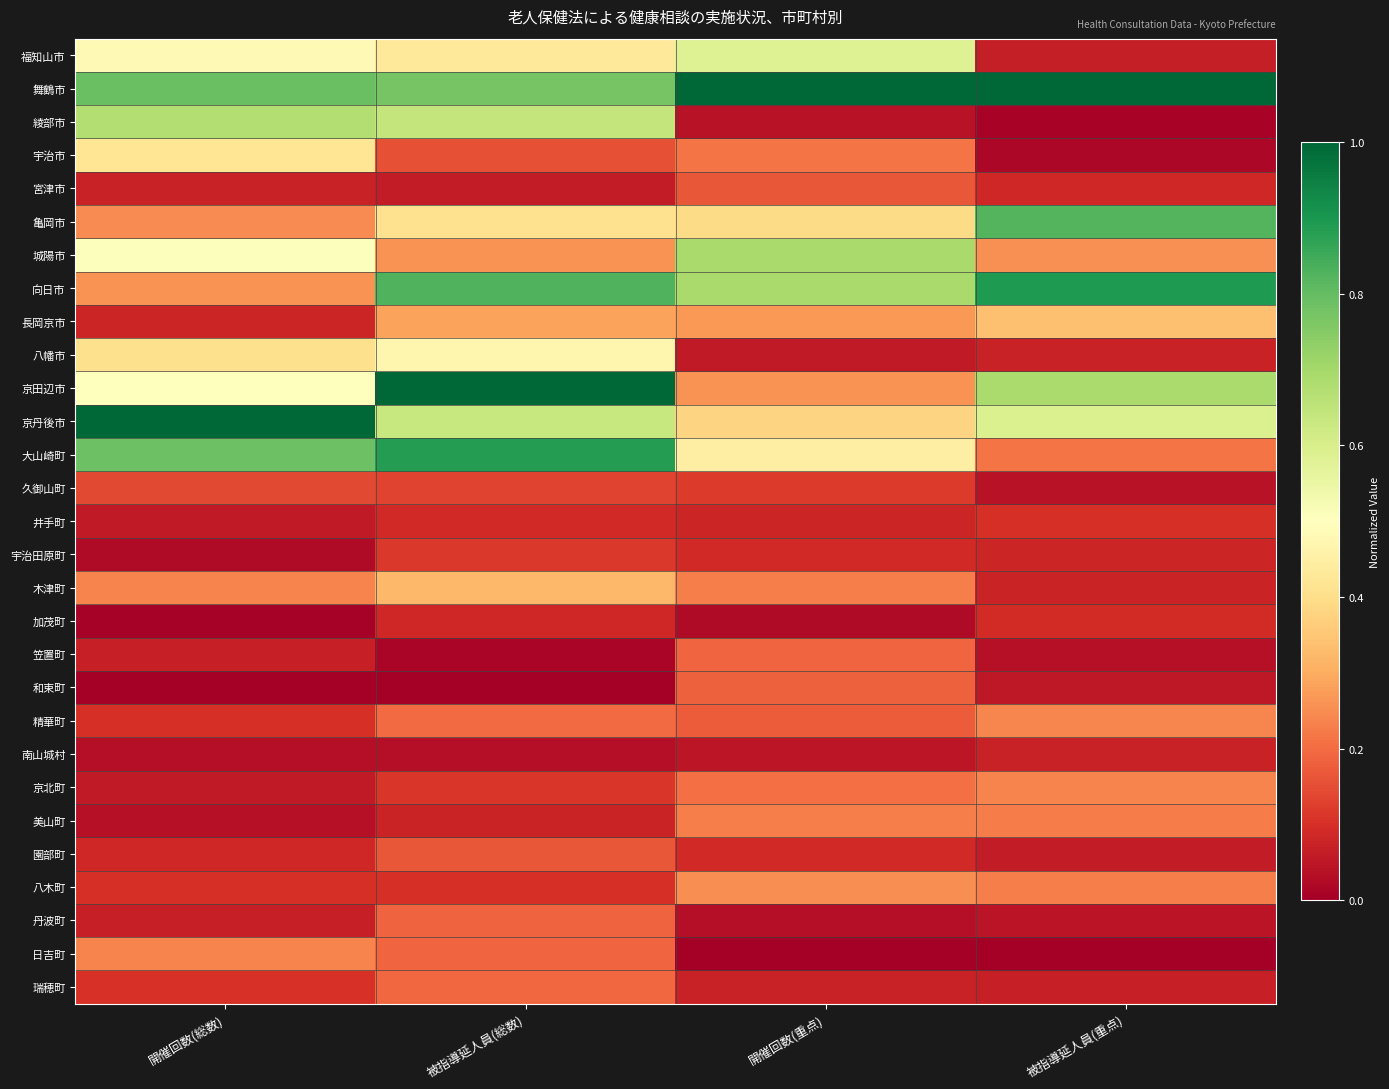

How many series are shown in this chart?

29